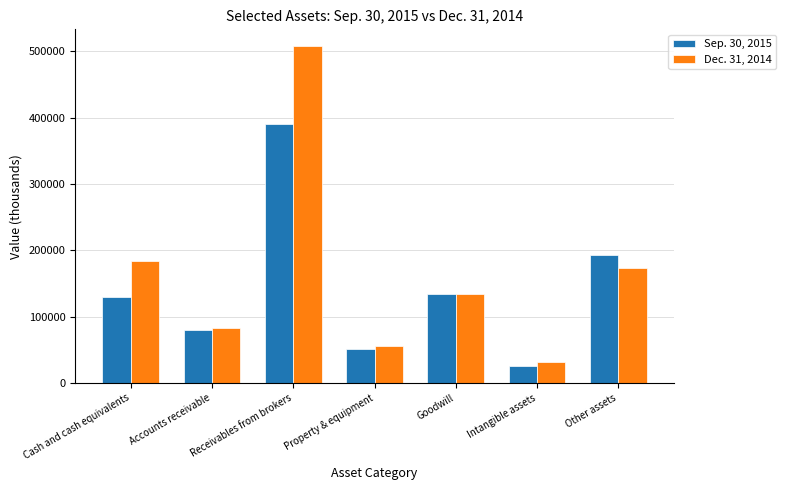

Which series has the widest spread of values?

Dec. 31, 2014